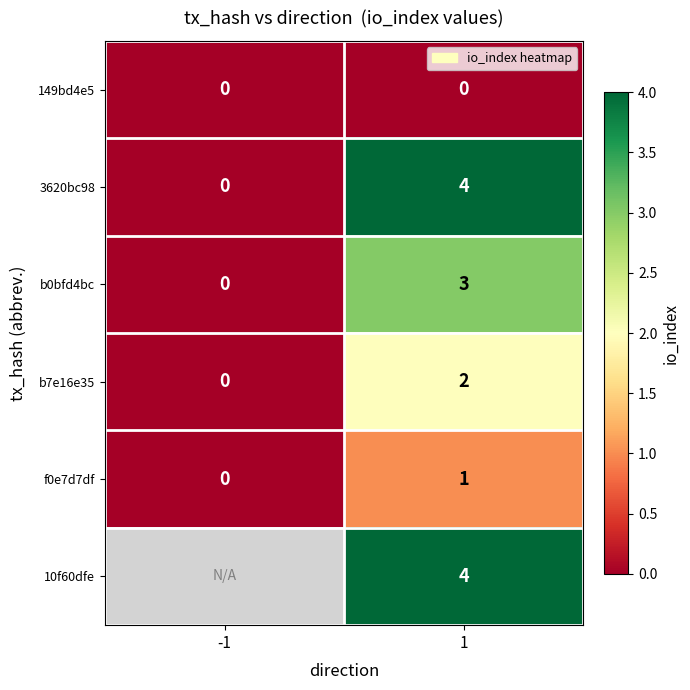

What is the greatest value displayed?

4.0